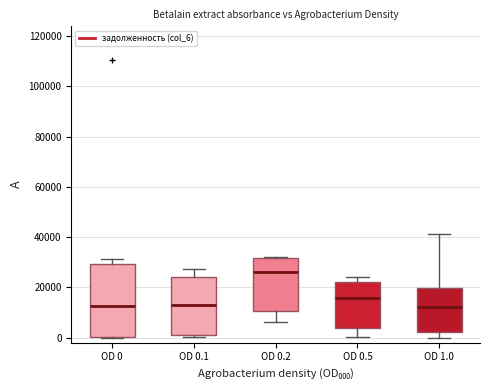

Reading left to right, read every box against the y-axis: the position of its median line, the range the box covers, and the ends of its whiskers. The values are not printed on the chart, so give them approximately, as read against the axis.

OD 0: median 12000, box 0 to 30000, whiskers 0 to 32000
OD 0.1: median 14000, box 2000 to 24000, whiskers 0 to 28000
OD 0.2: median 26000, box 10000 to 32000, whiskers 6000 to 32000
OD 0.5: median 16000, box 4000 to 22000, whiskers 0 to 24000
OD 1.0: median 12000, box 2000 to 20000, whiskers 0 to 42000